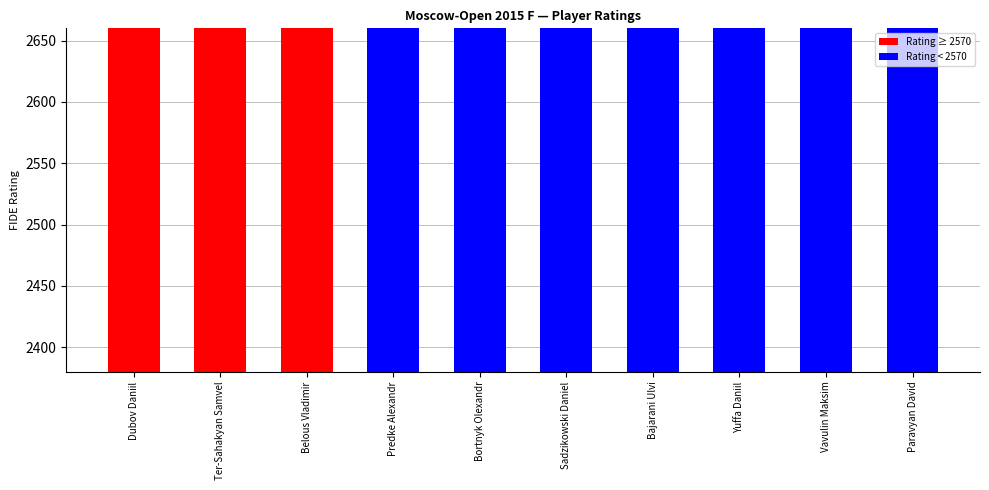

Between Yuffa Daniil and Paravyan David, which is larger?

Yuffa Daniil